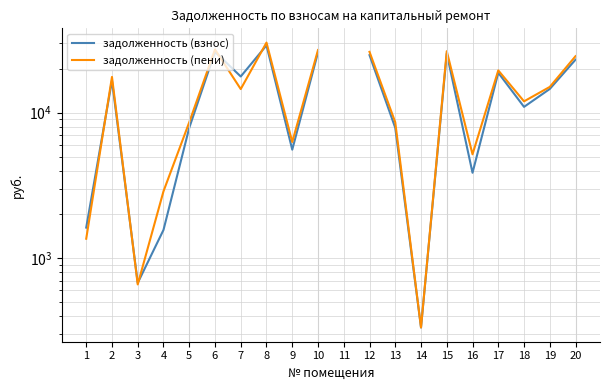

The value of задолженность (взнос) at 14 is 334.1. True or false?

True